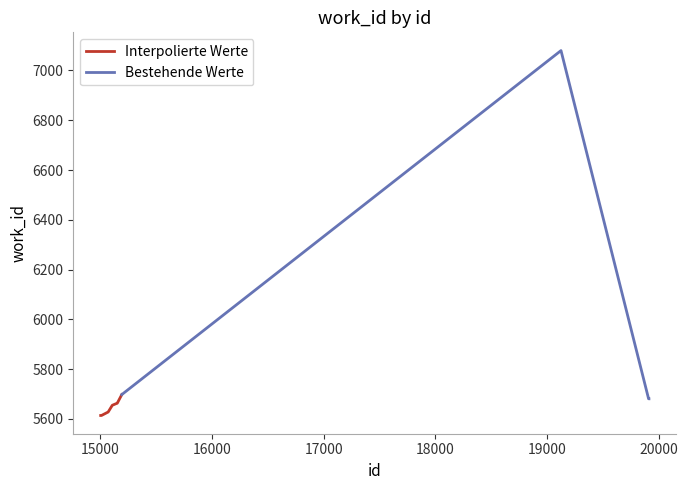

At which category does the chart reach its minimum across all series?

15004